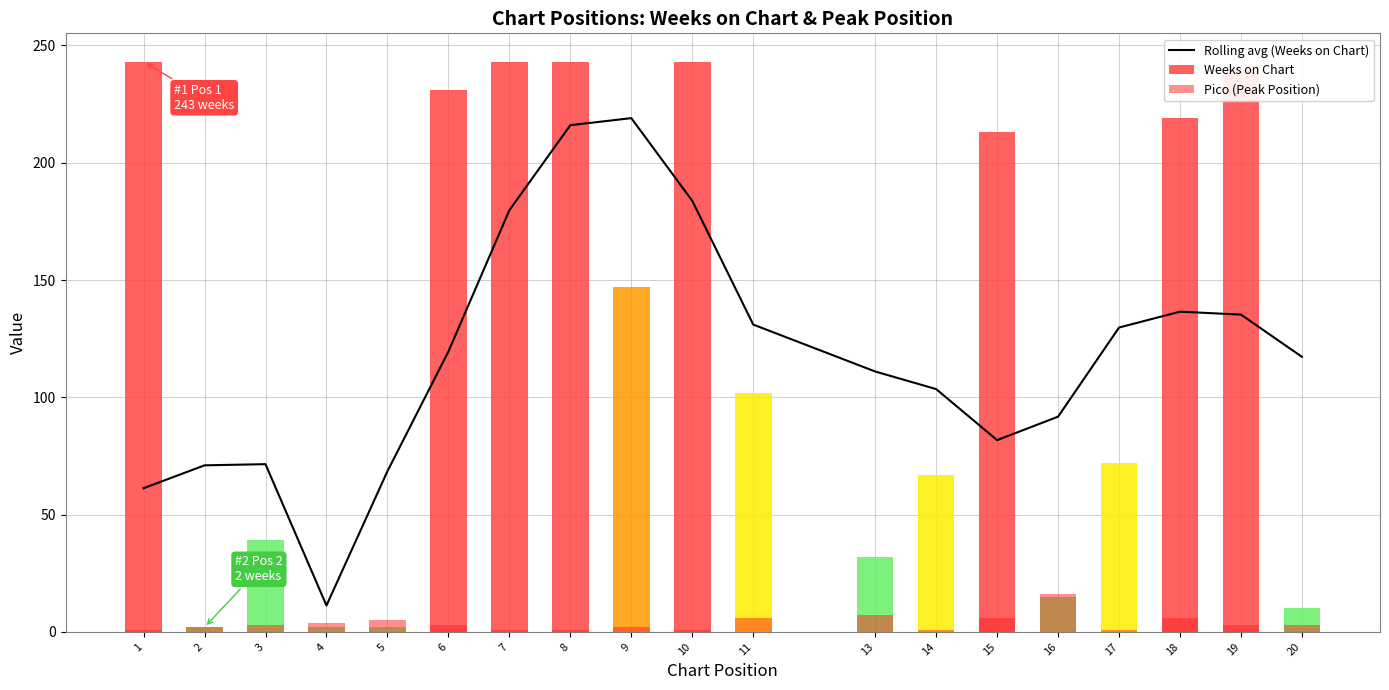

Does the chart contain any negative values?

No